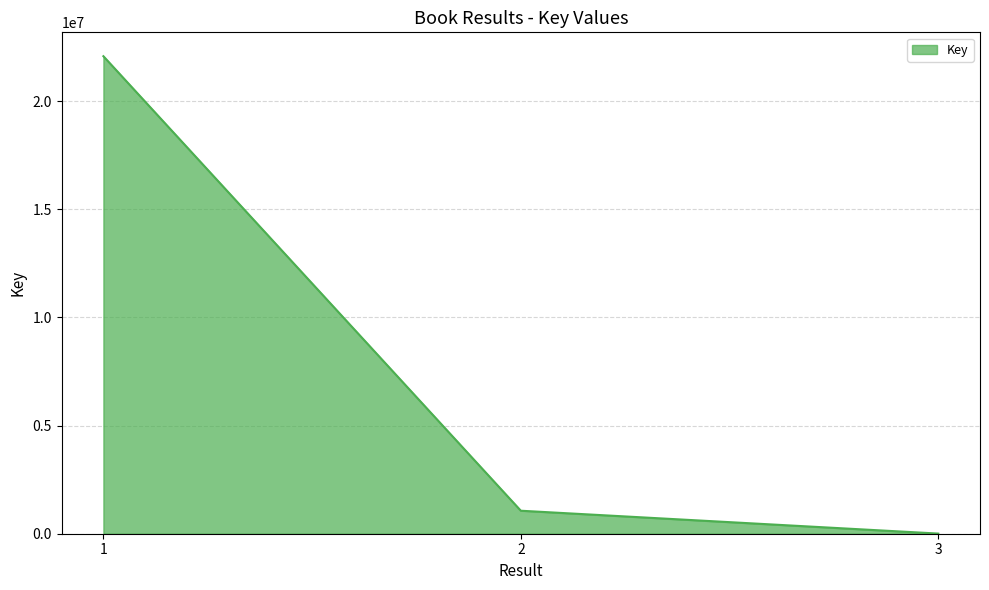

Reading right to left, transcribe all the data shown in this chart.

3=6947	2=1063192	1=22079038